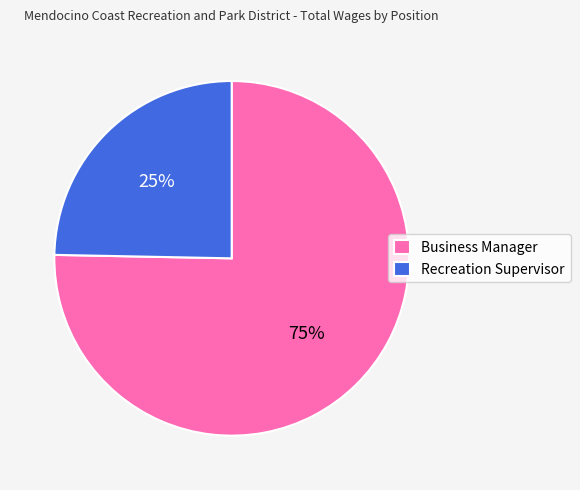

To the nearest percent, what is the average slice percentage?

50%